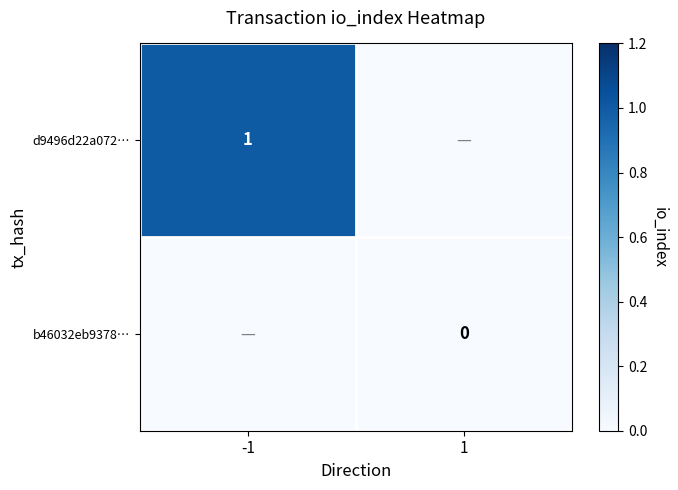

The d9496d22a072… series shows 1 at -1. True or false?

True